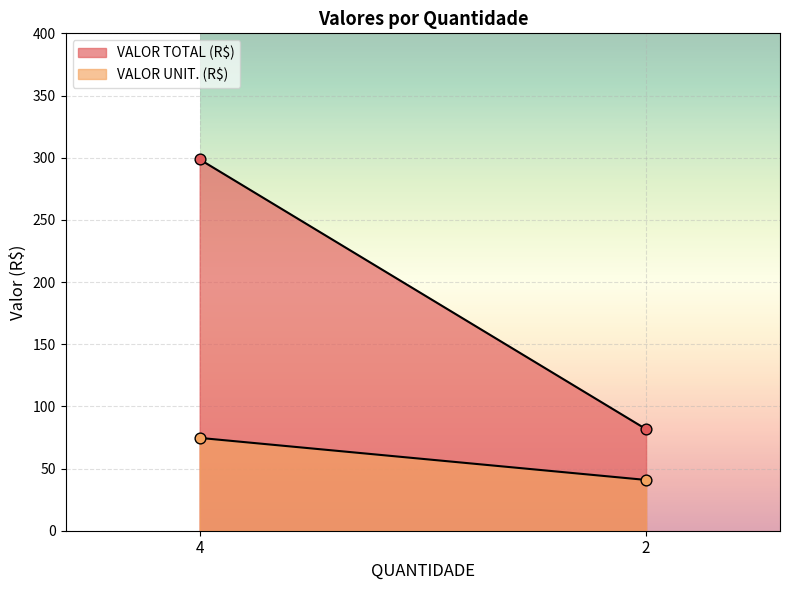

At how many categories does at least one series exceed 161?

1